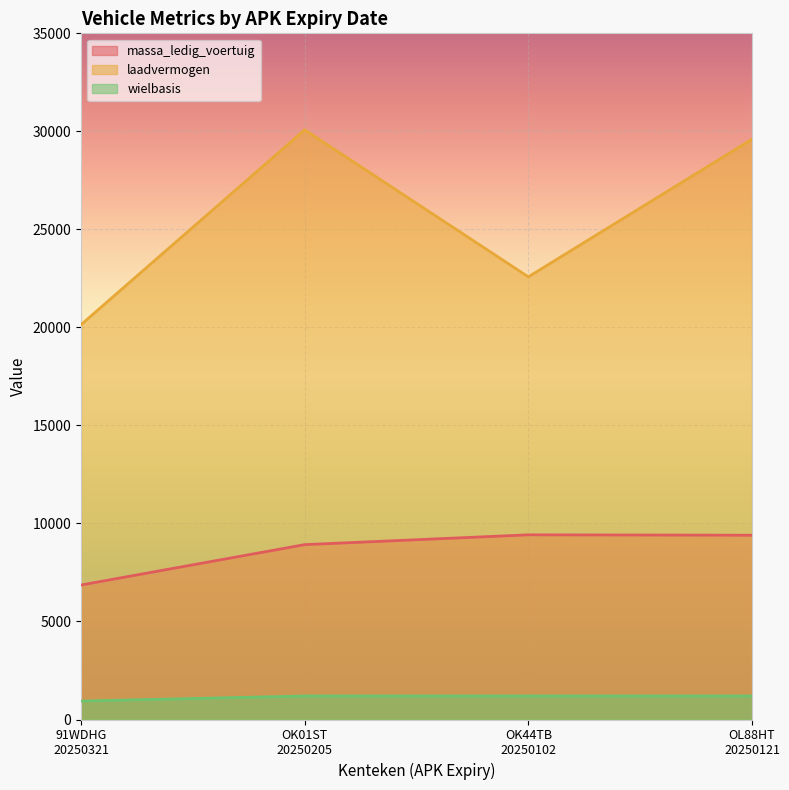

What is the average value of the laadvermogen series?

25600